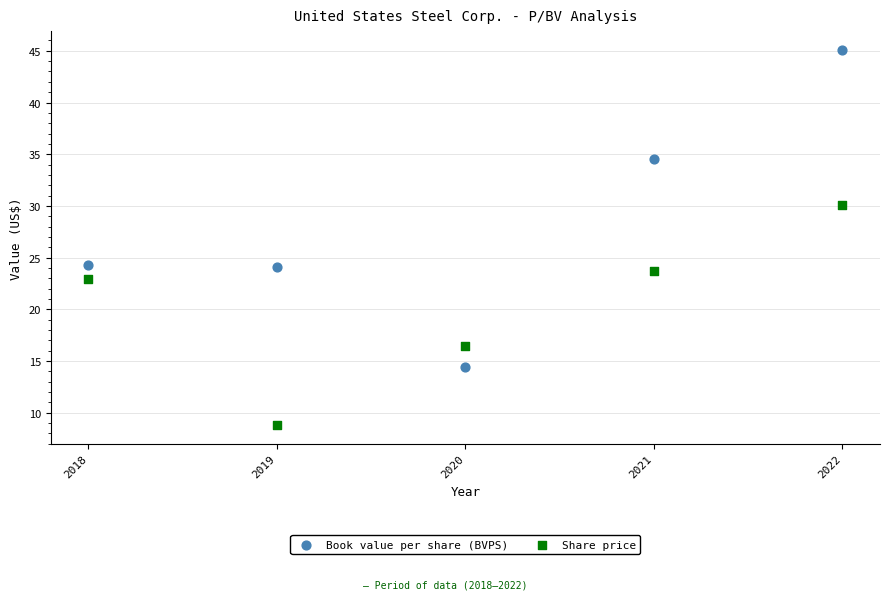

In the Book value per share (BVPS) series, what Y value is closest to 29?

24.3